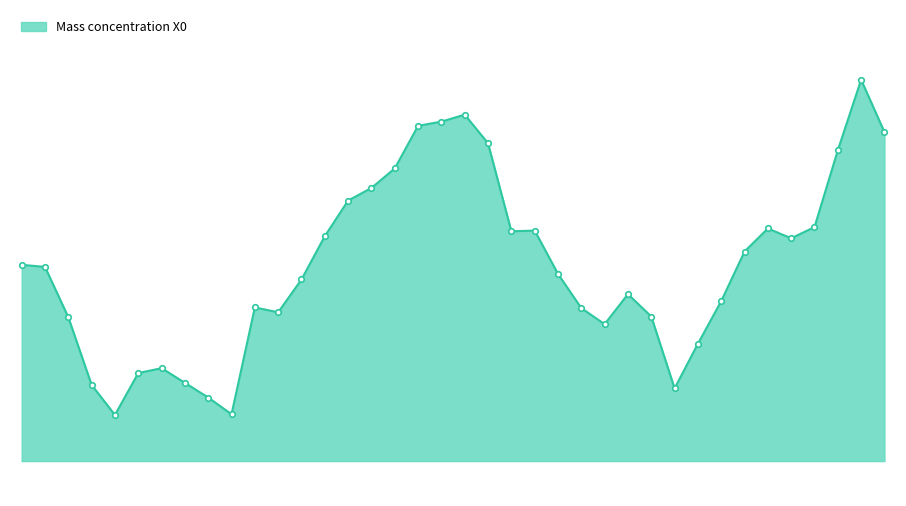

Does the chart have visible grid lines?

No